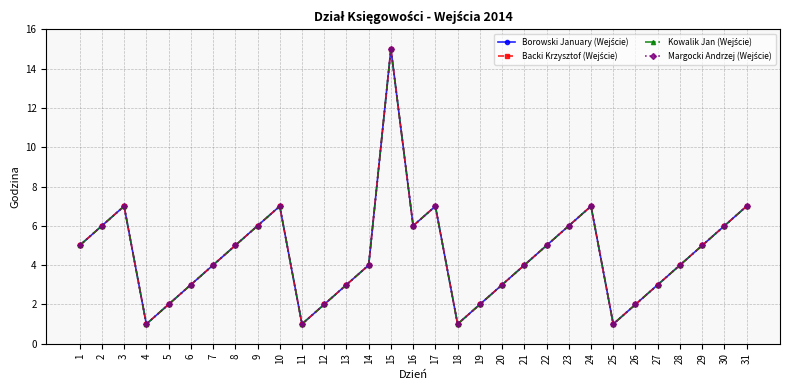

Does the chart have visible grid lines?

Yes